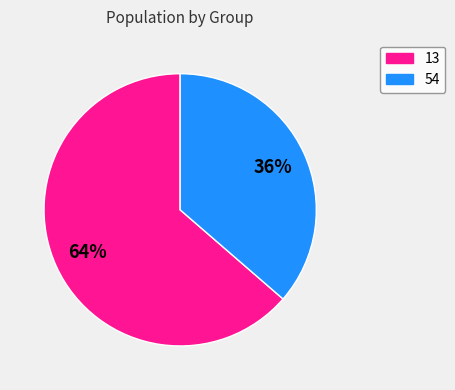

To the nearest percent, what portion does 13 represent?

64%